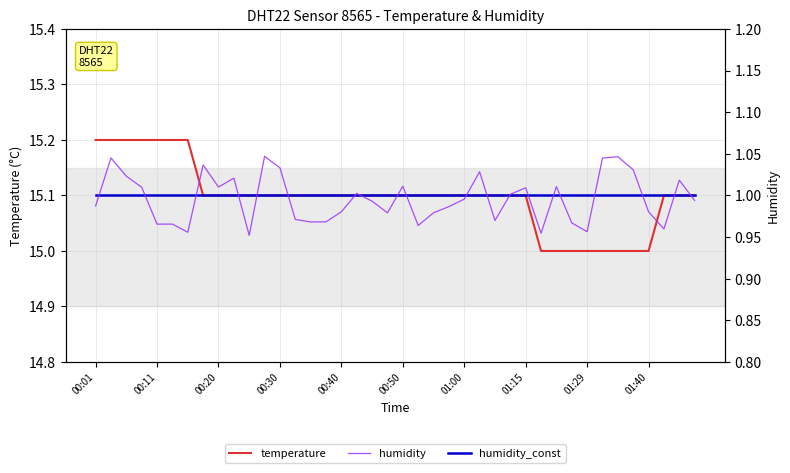

What are all the series names shown in the legend?

temperature, humidity, humidity_const